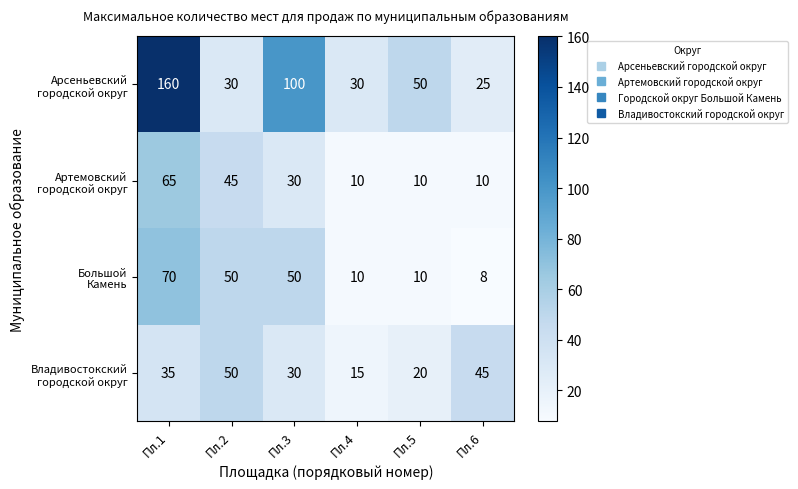

At how many categories does at least one series exceed 24?

6